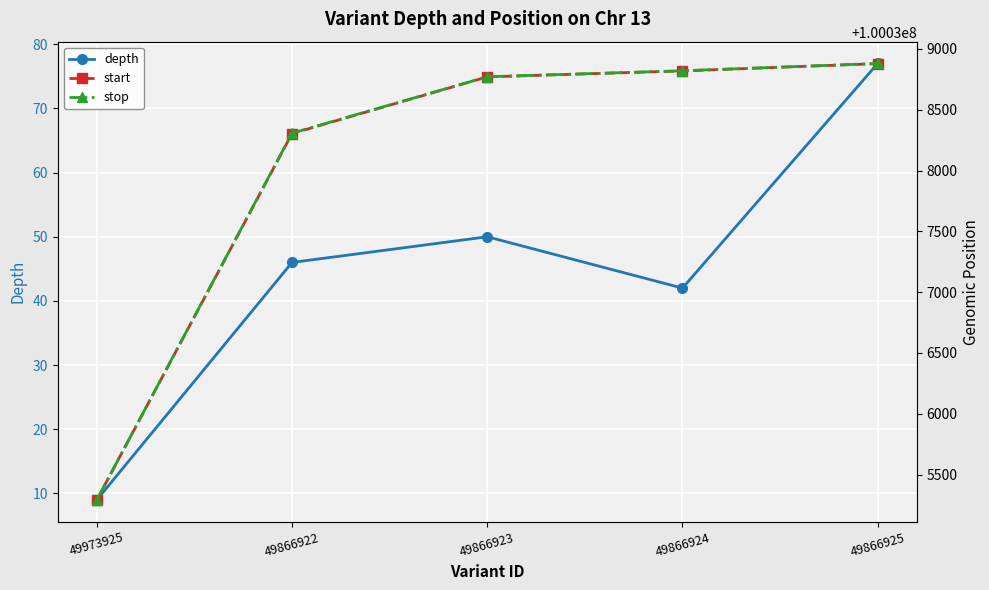

At which label is start closest to 100037085?

49866922